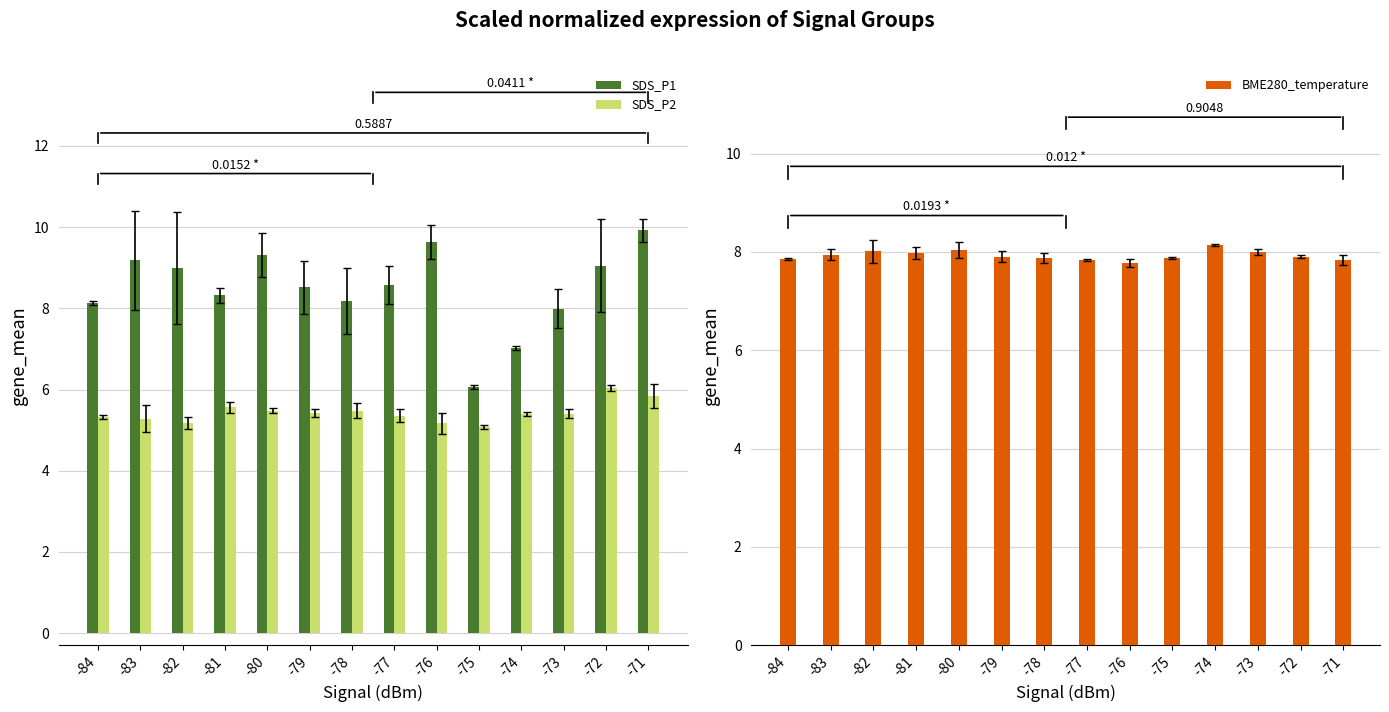

Between -84 and -79, which is larger?

-79